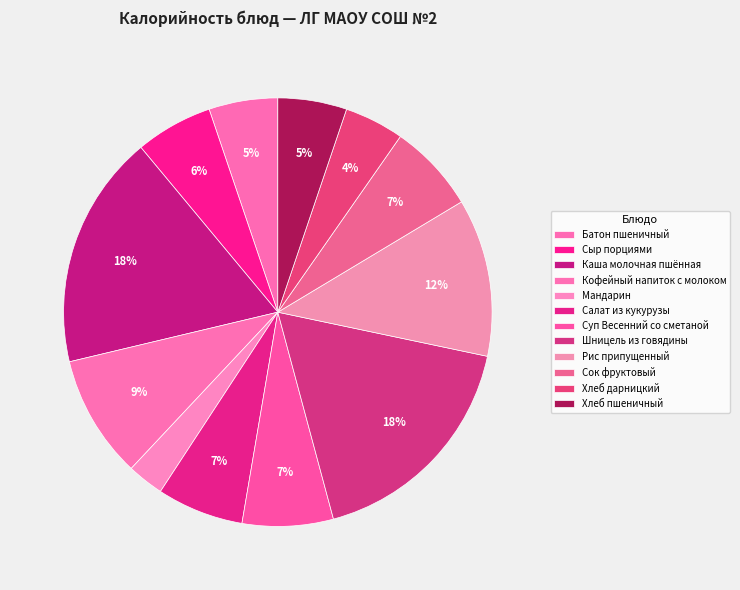

Count the number of slices in the pie.

12